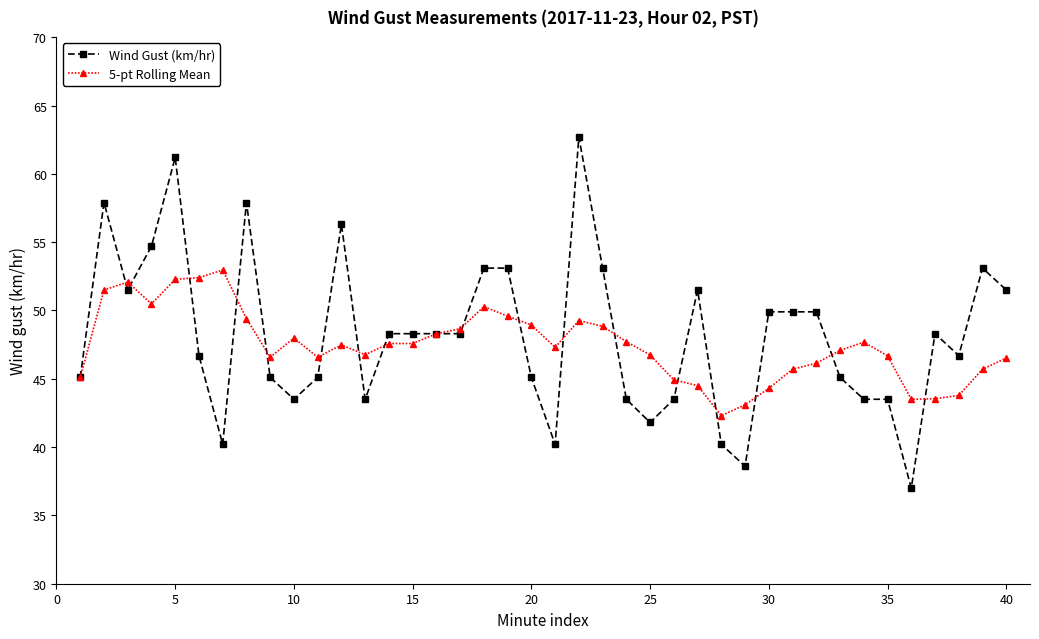

True or false: Wind Gust (km/hr) has more than 1 interior local peaks.

True